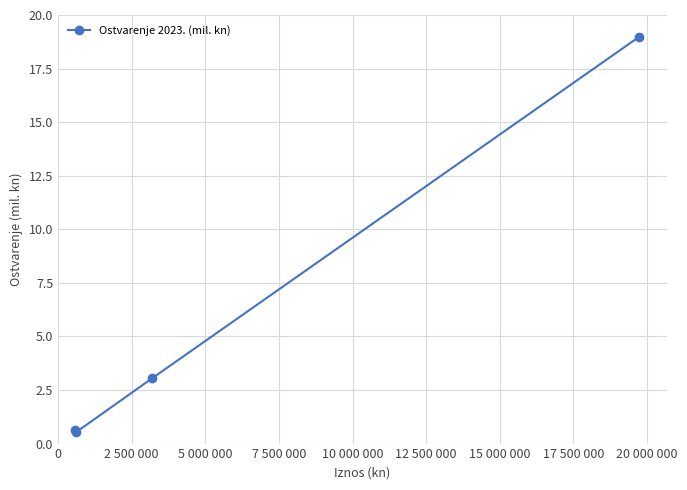

What is the maximum value shown in the chart?

19.0